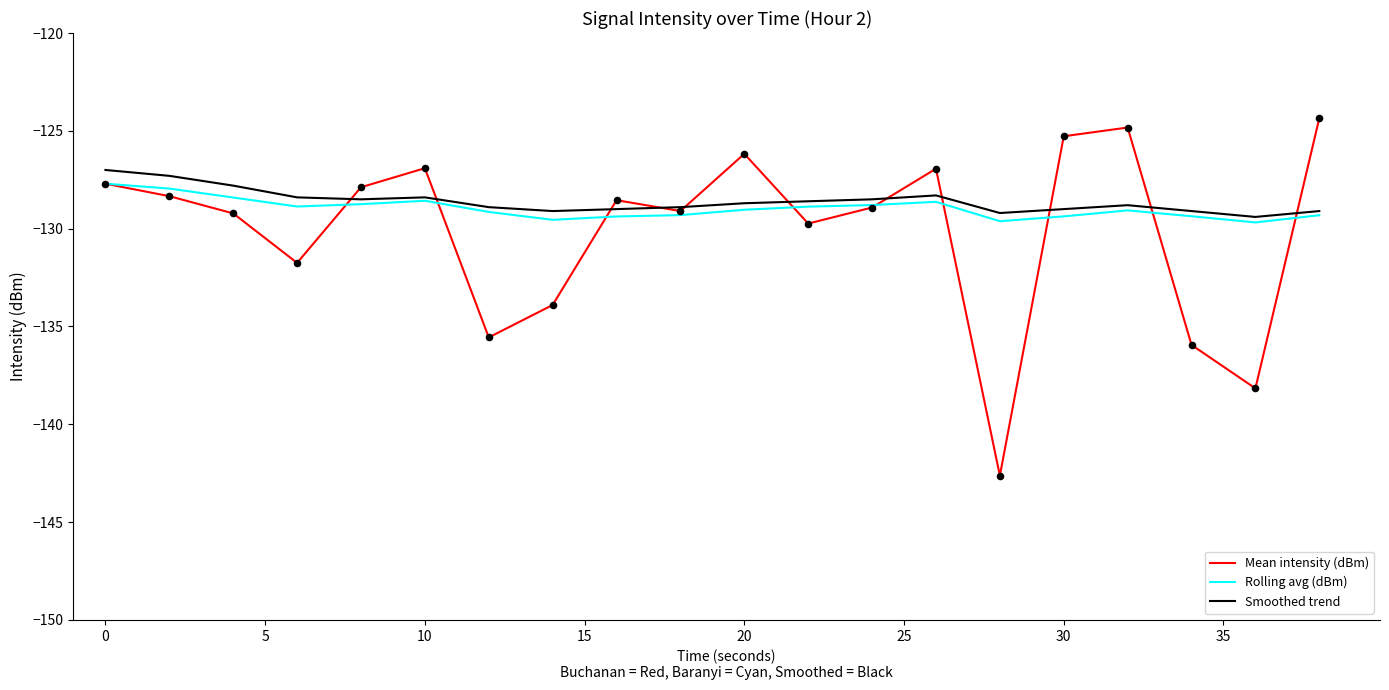

What are all the series names shown in the legend?

Mean intensity (dBm), Rolling avg (dBm), Smoothed trend